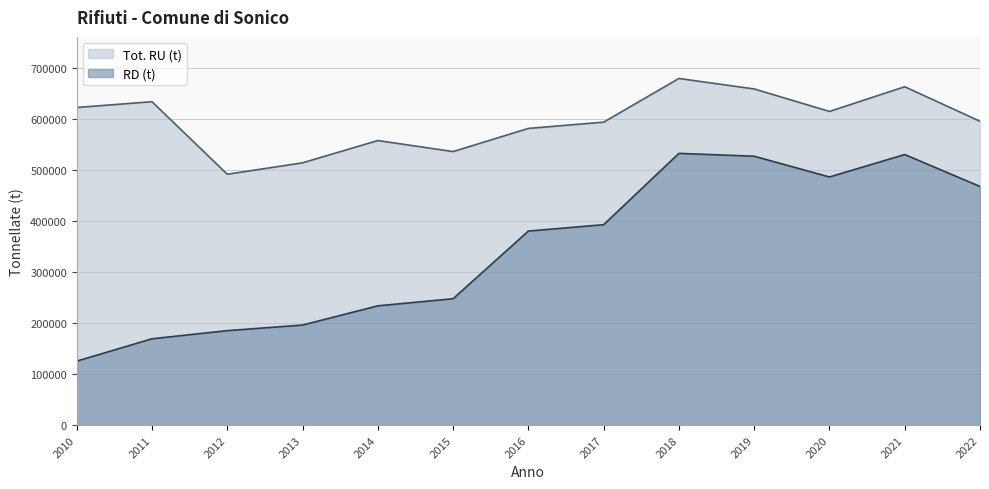

Which series has the largest range (max minus min)?

RD (t)